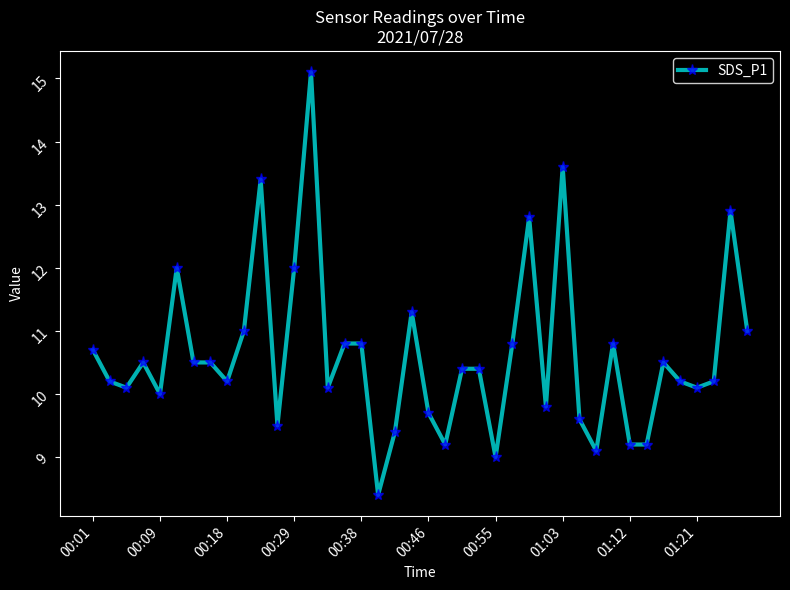

What is the average value?

10.6